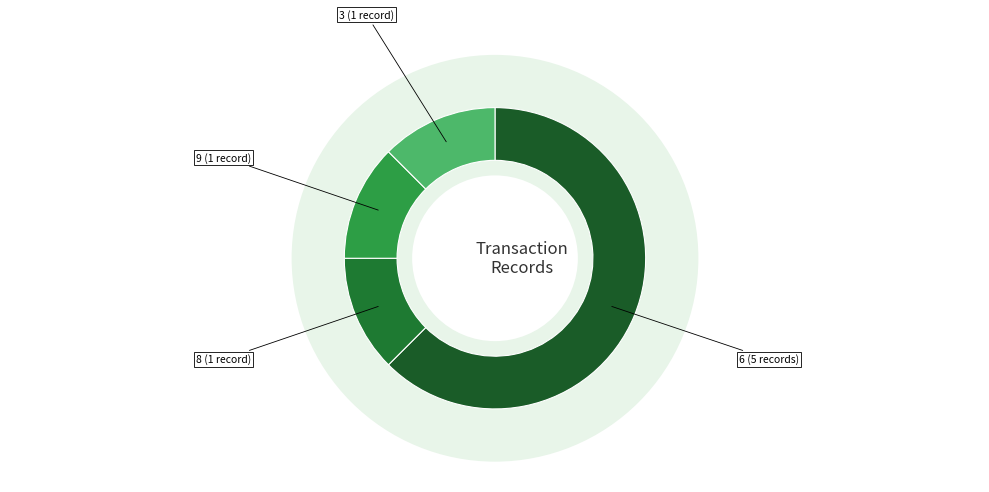

To the nearest percent, what is the difference between the largest and smallest slice percentages?

50%